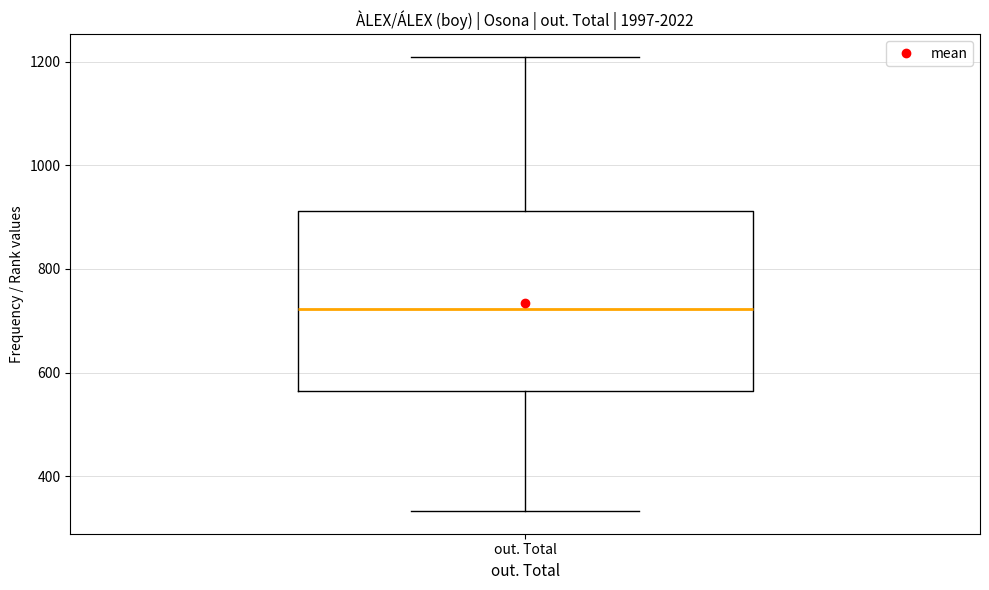

Where is the upper edge of the box for out. Total on the y-axis? The values are not printed on the chart, so give them approximately, as read against the axis.

920